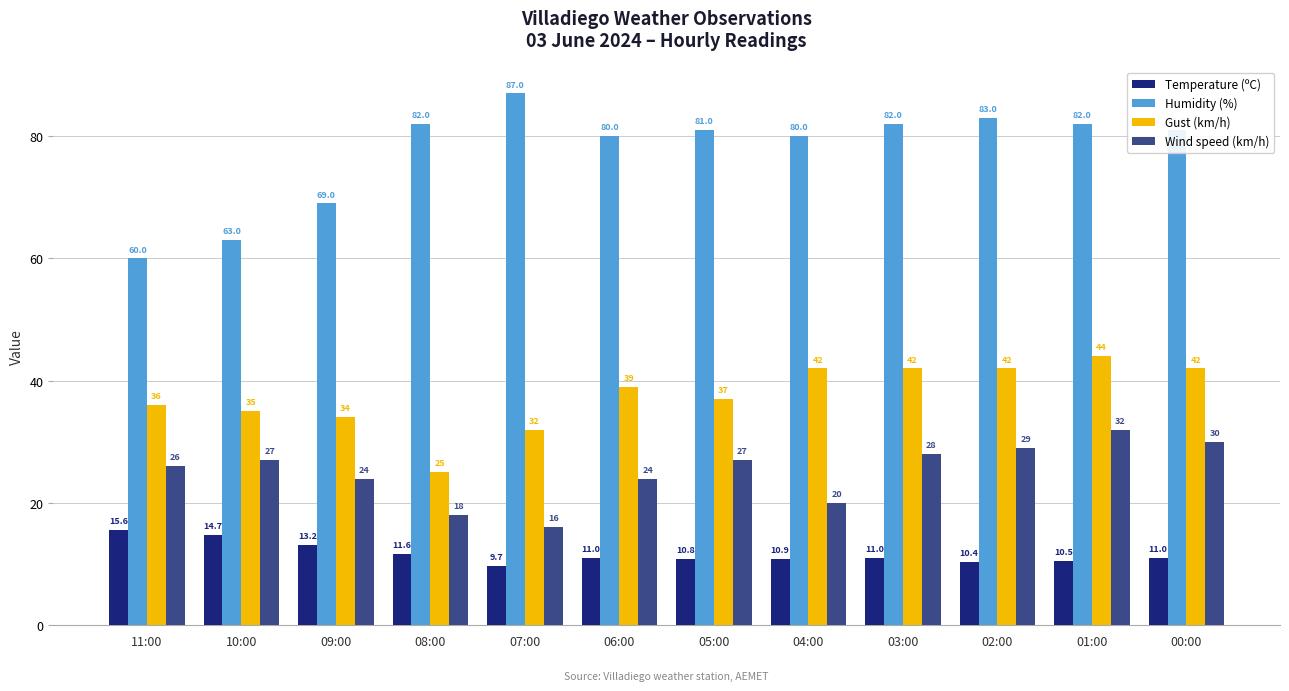

How many data points does each series have?

12